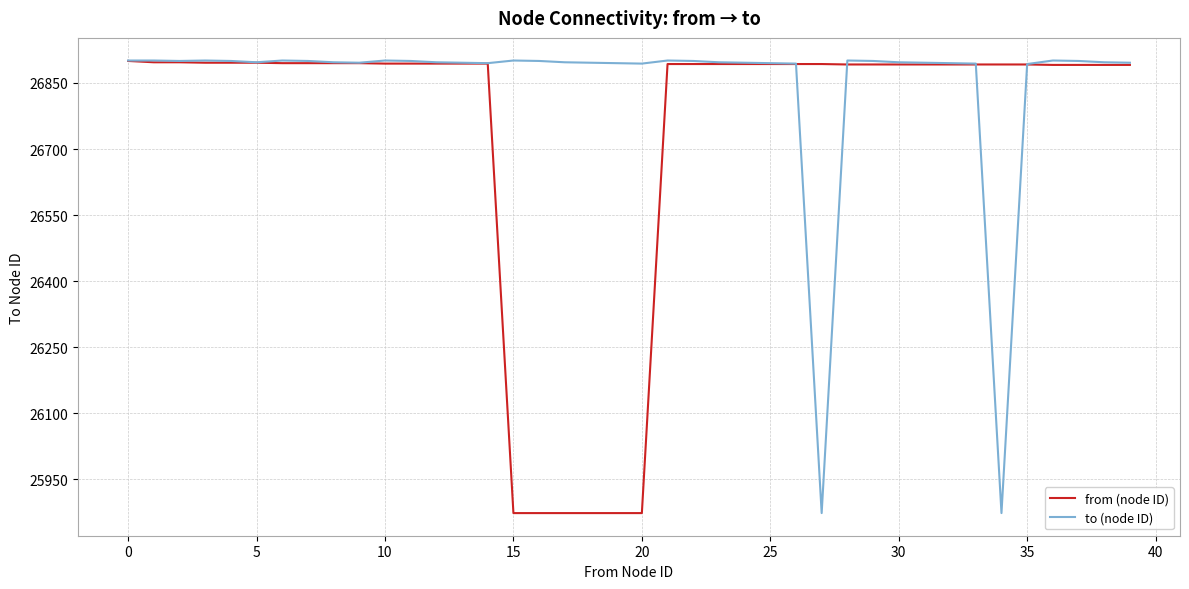

Rank the series by their average value, from lowest to highest.

from (node ID), to (node ID)